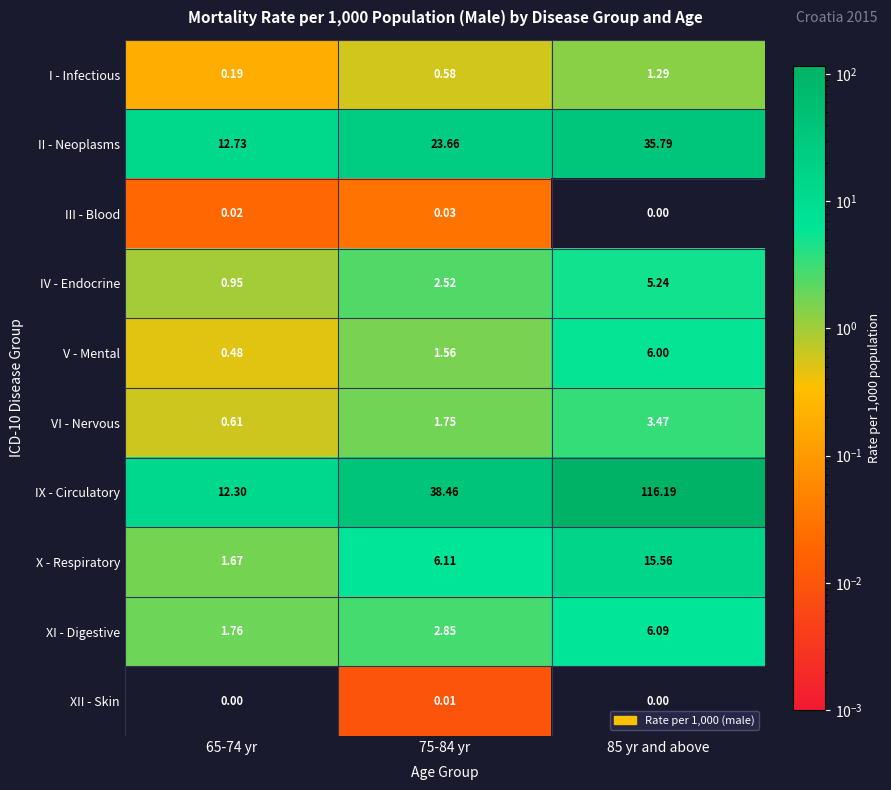

Rank the series at 65-74 yr from highest to lowest value.

II - Neoplasms, IX - Circulatory, XI - Digestive, X - Respiratory, IV - Endocrine, VI - Nervous, V - Mental, I - Infectious, III - Blood, XII - Skin